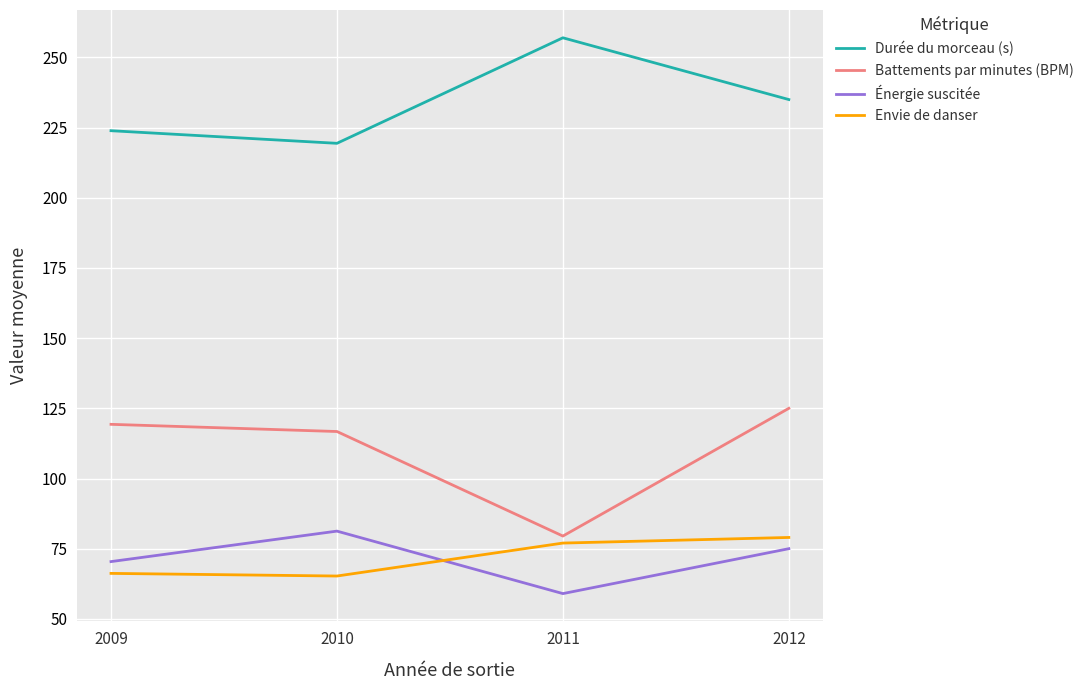

Rank the series by their maximum value, from highest to lowest.

Durée du morceau (s), Battements par minutes (BPM), Énergie suscitée, Envie de danser